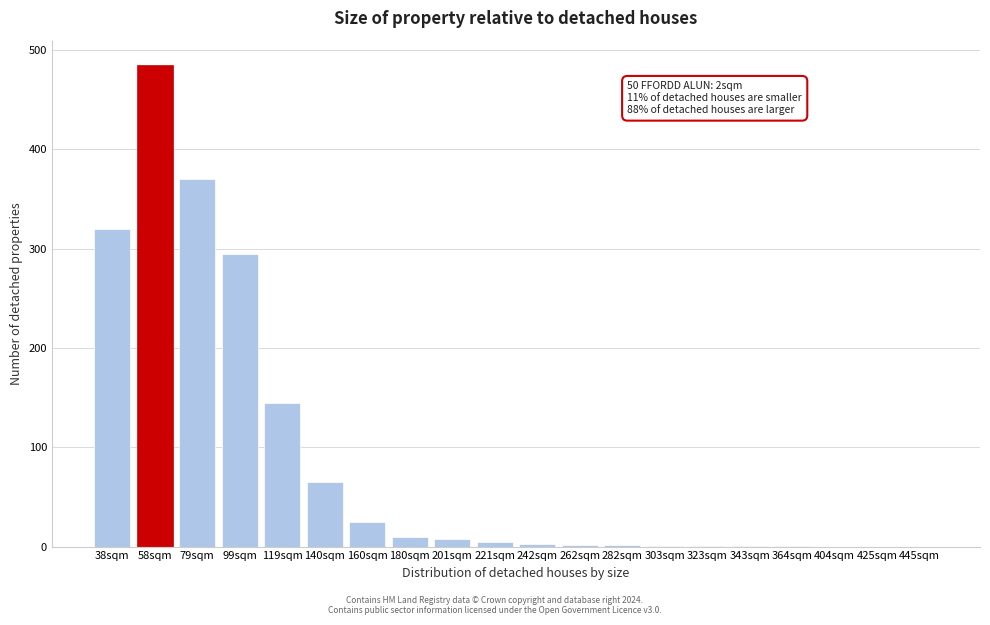

What is the sum of all values?

1739